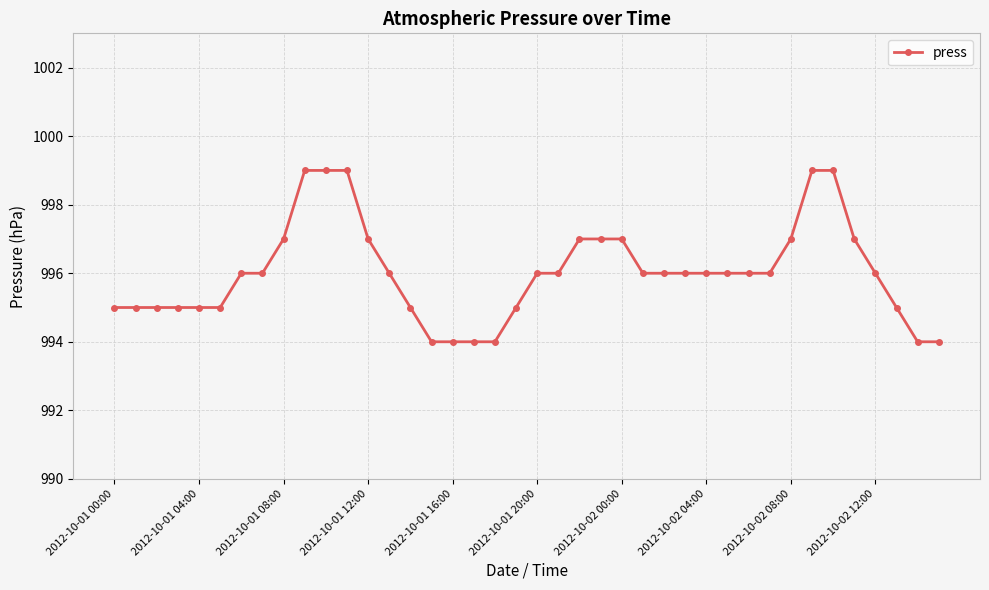

Does the chart have visible grid lines?

Yes